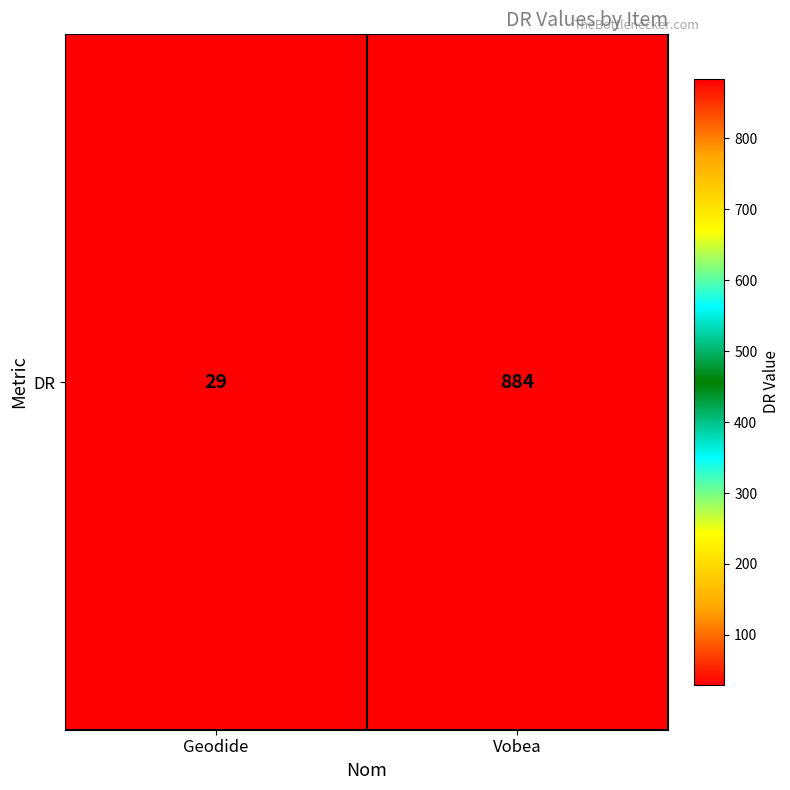

What is the average value?

456